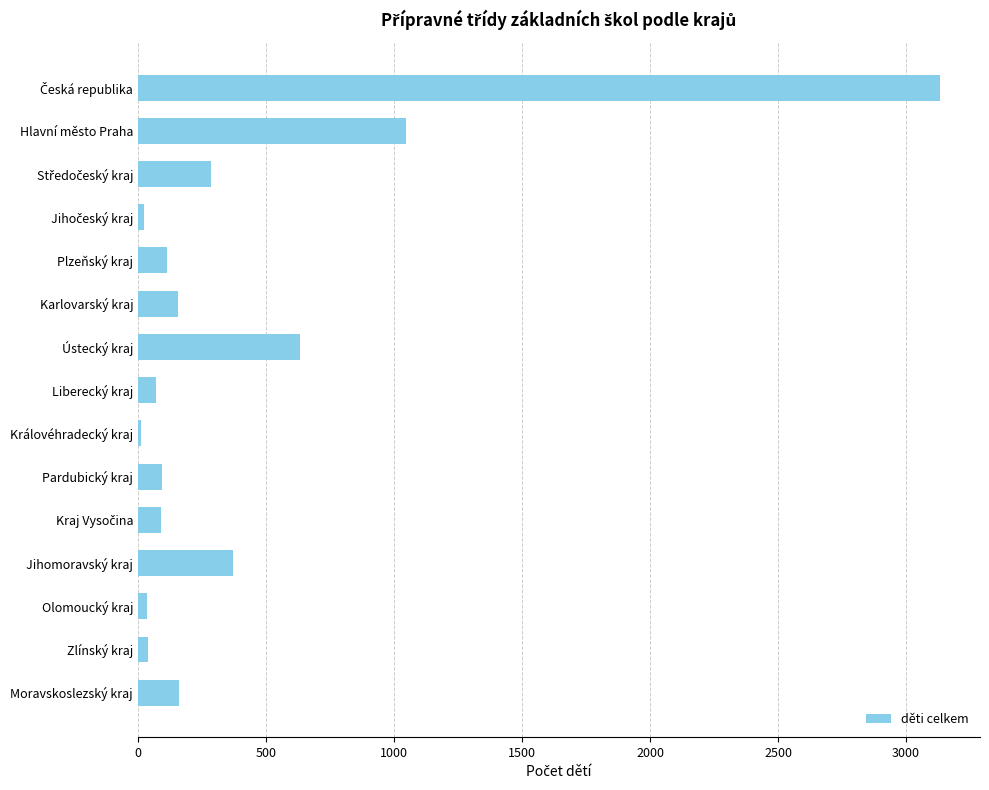

How many bars are there in total?

15